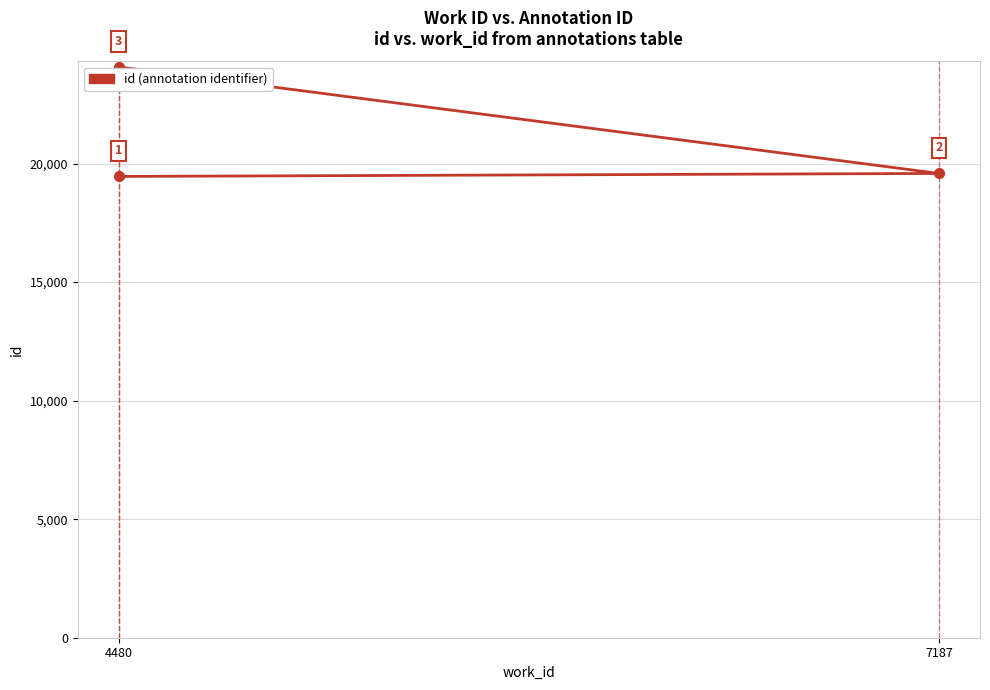

What is the label of the 3rd point from the right?

4480